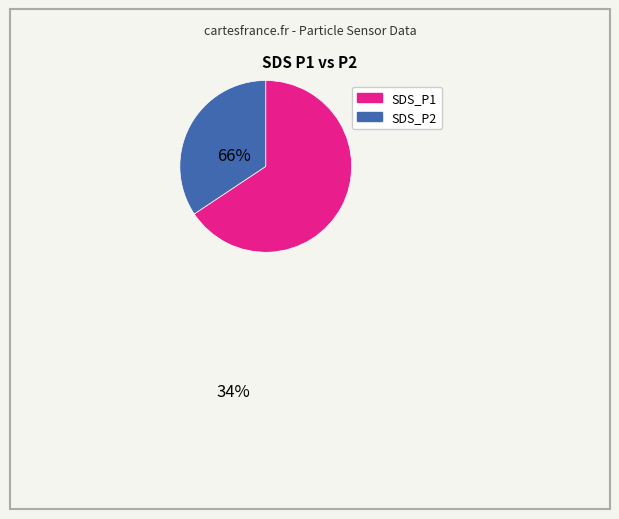

Which category has the smallest portion of the pie?

SDS_P2